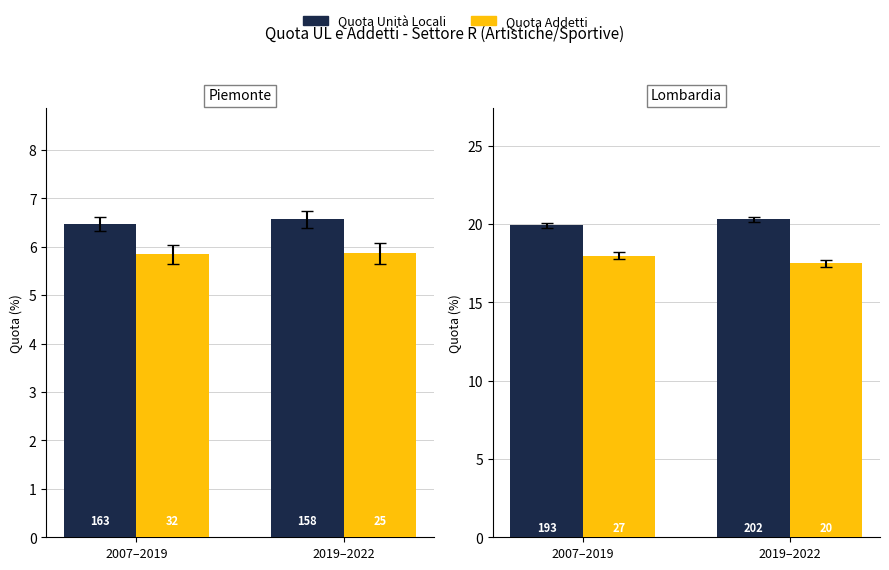

Where is Quota Addetti nearest to the value 17?

2019–2022